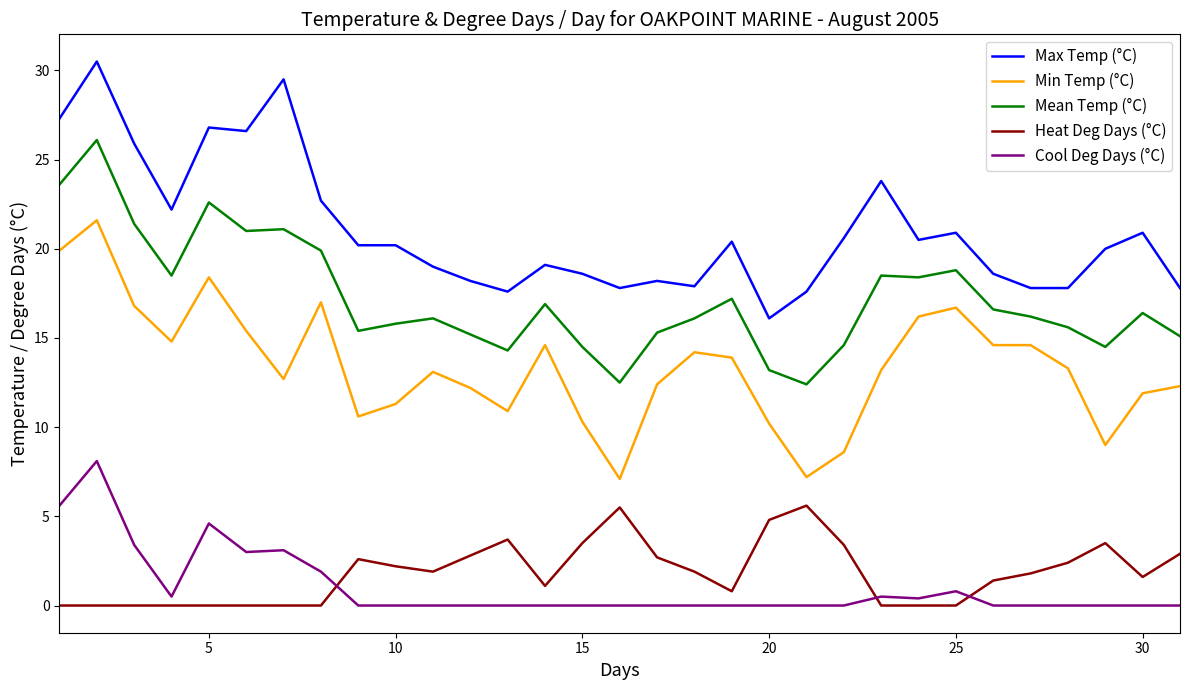

True or false: Max Temp (°C) has more than 2 points higher than both neighbors.

True